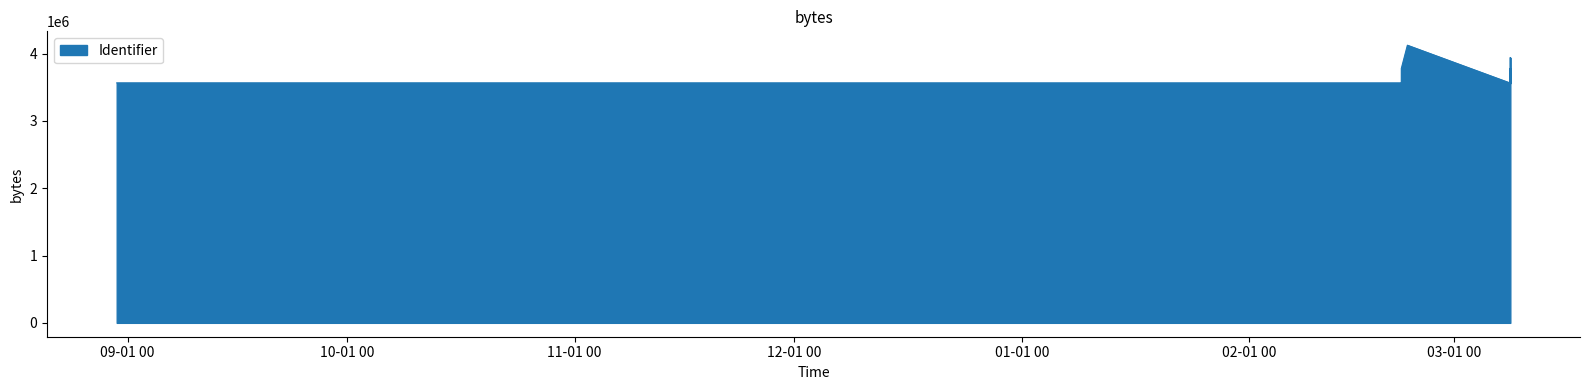

What is the sum of the values at 2018-02-21 18:59:23 and 2018-03-08 15:53:16?

7347348